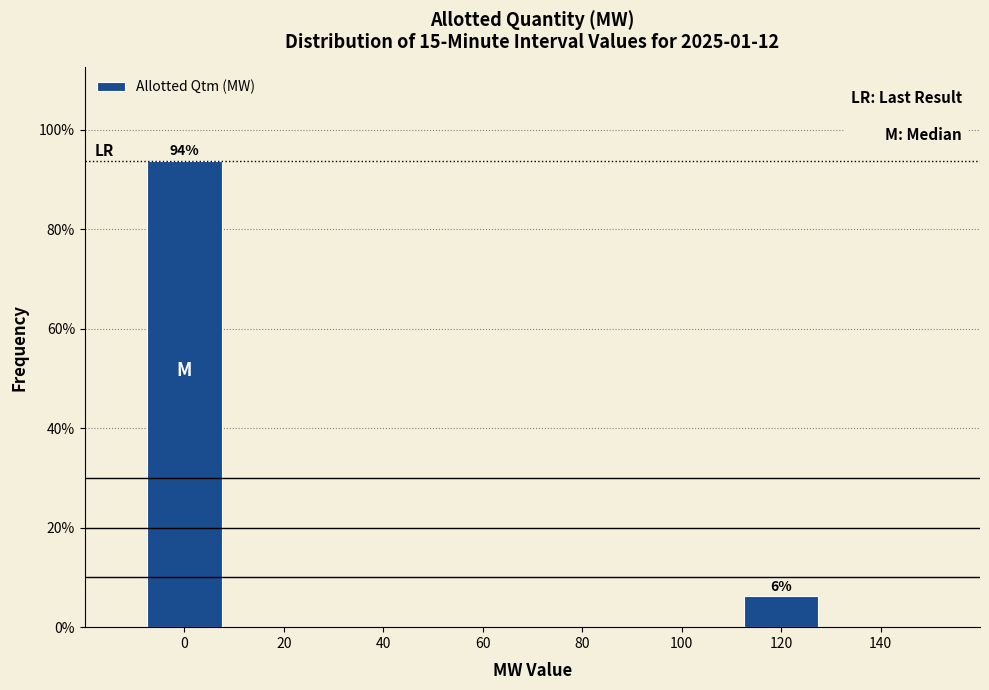

What is the greatest value displayed?

93.8